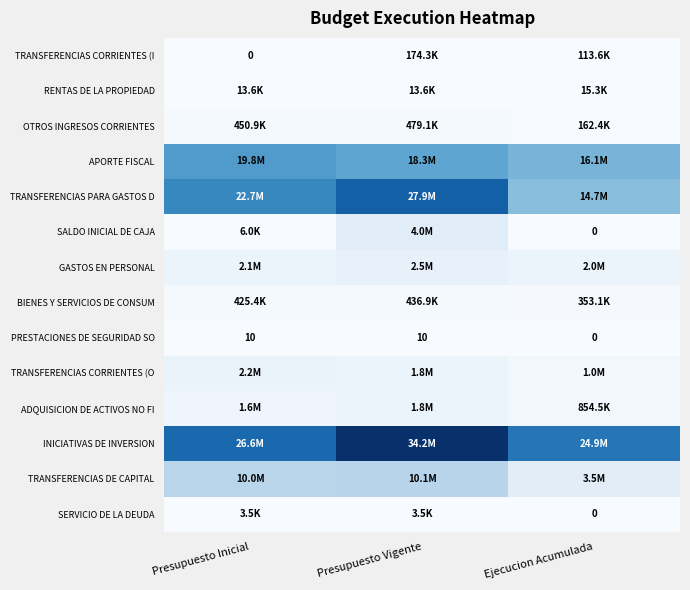

Where is APORTE FISCAL nearest to the value 17954916?

Presupuesto Vigente